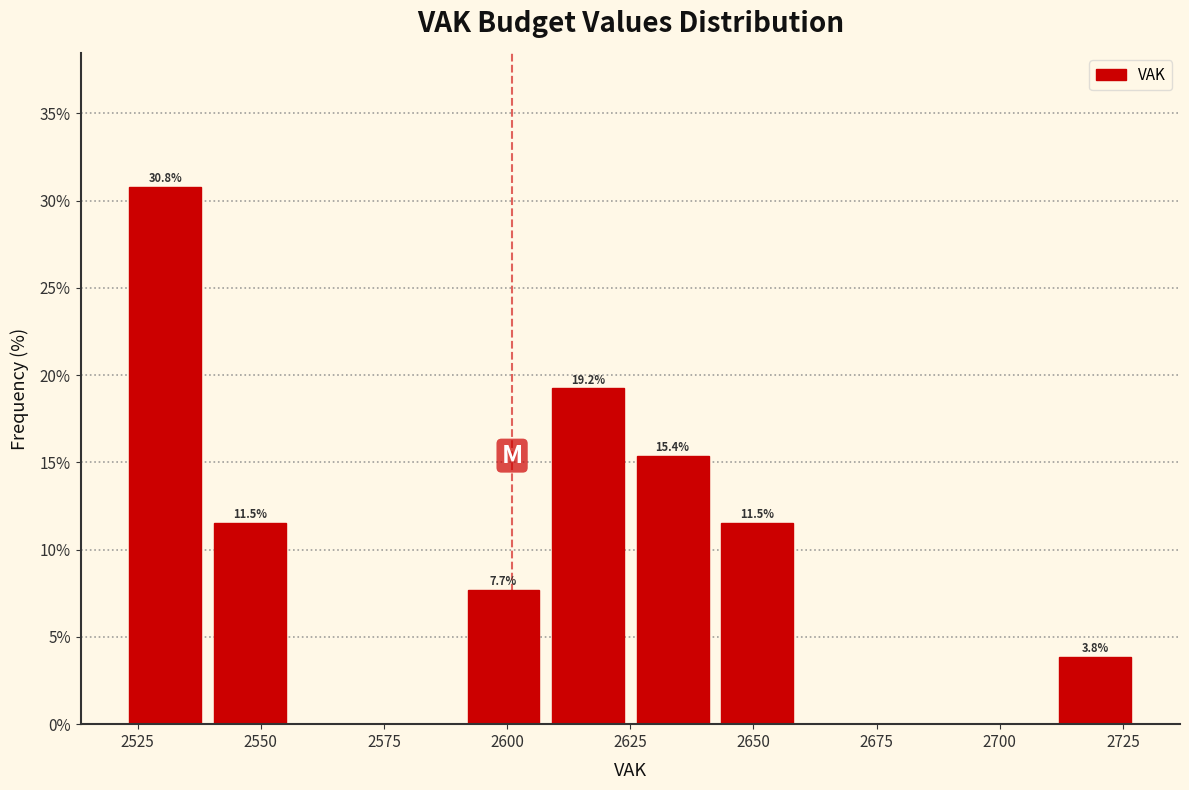

Read against the x-axis, roughly where is the centre of the tallest bar?

2530